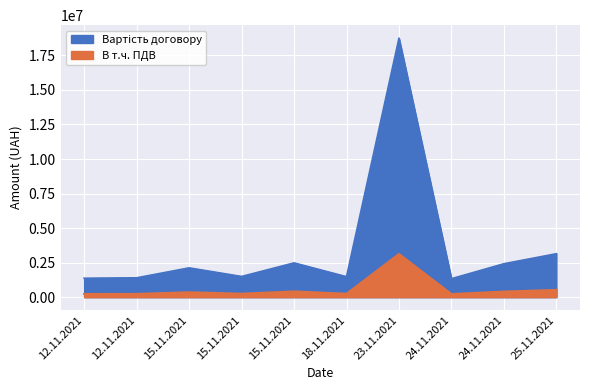

Which has a higher value, 23.11.2021 or 12.11.2021?

23.11.2021